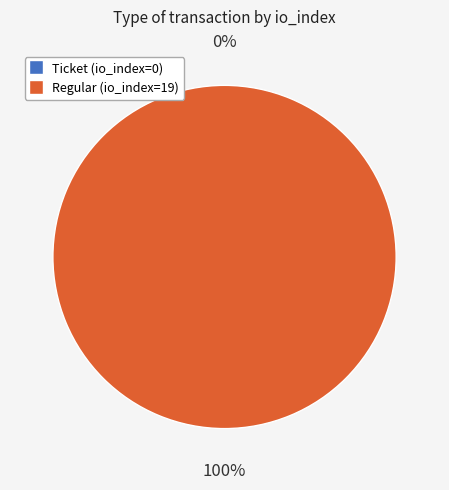

How many segments does this pie chart have?

2